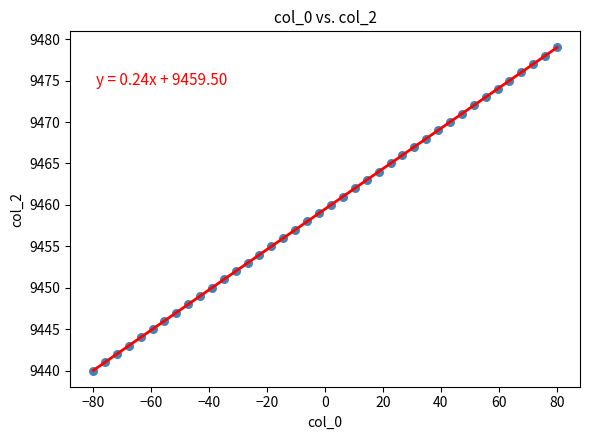

What is the range of Y values (max minus min)?

39